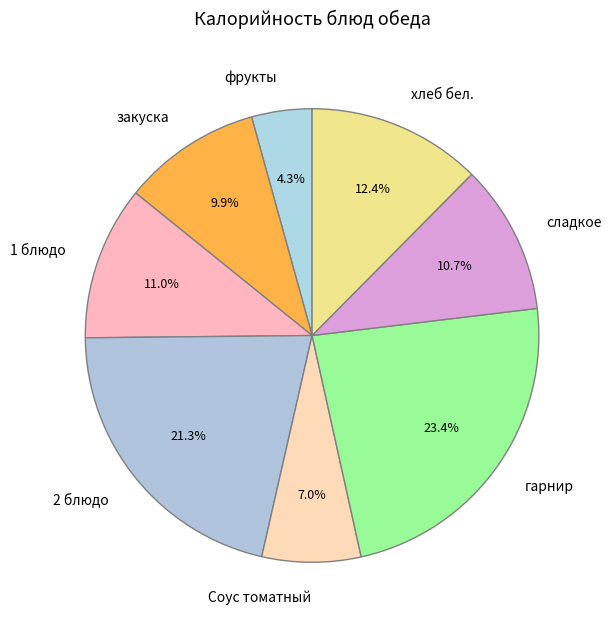

True or false: фрукты accounts for 4% of the total.

True